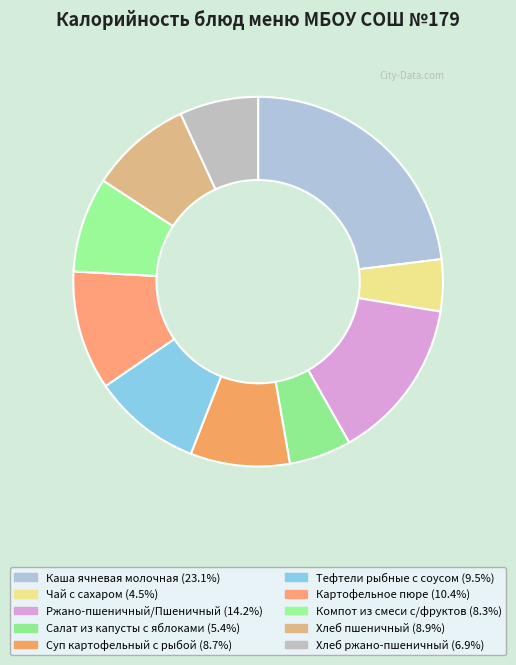

Count the number of slices in the pie.

10